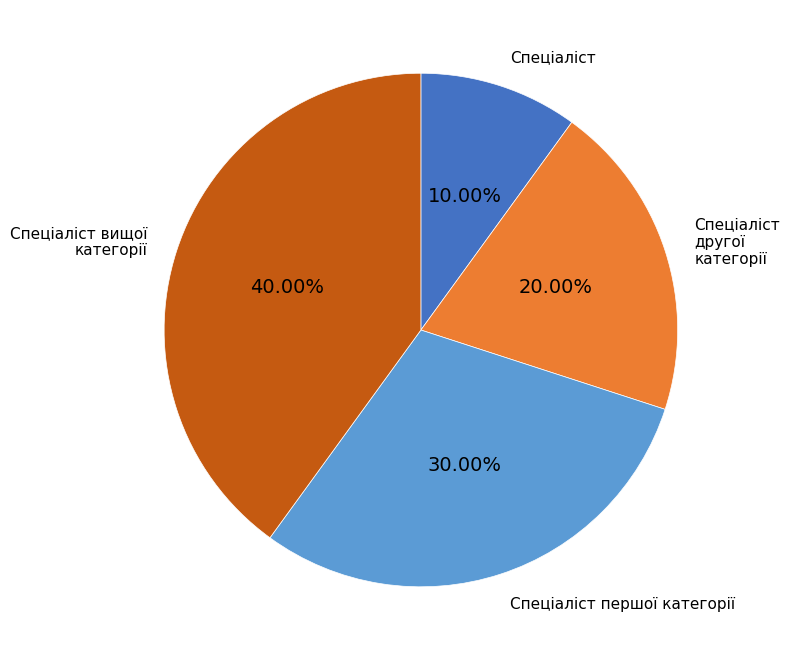

What is the total percentage of Спеціаліст першої категорії and Спеціаліст другої категорії?

50.0%